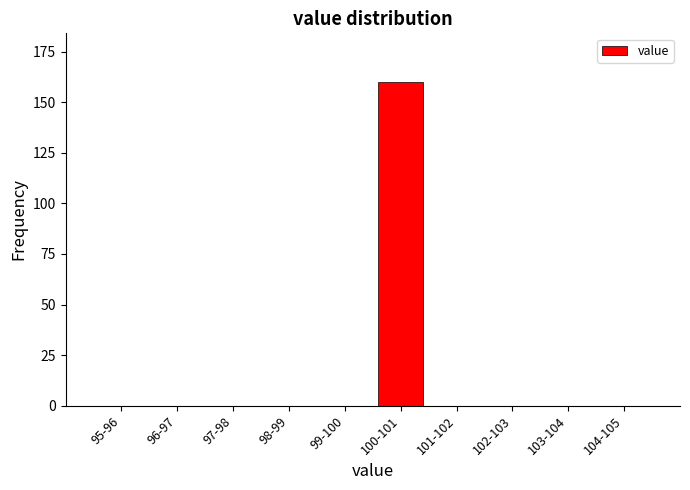

Reading left to right, what are all the values shown in this chart?

95-96=0	96-97=0	97-98=0	98-99=0	99-100=0	100-101=160	101-102=0	102-103=0	103-104=0	104-105=0